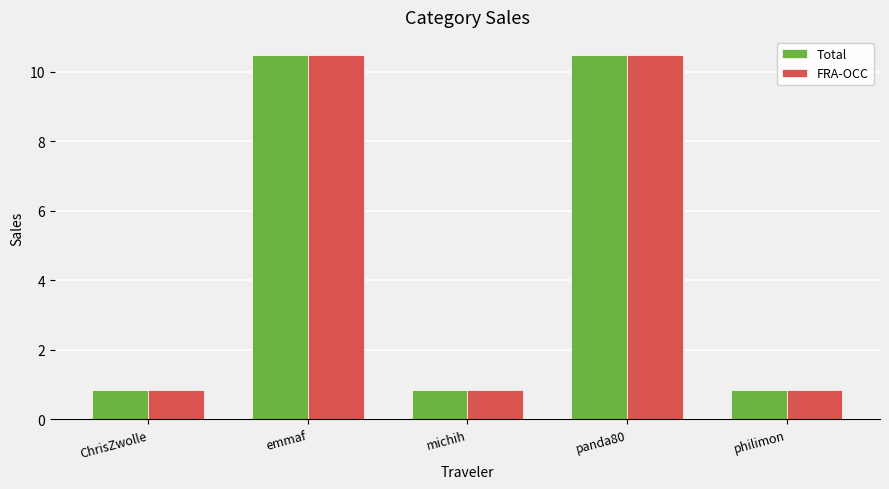

What is the sum of all FRA-OCC values?

23.5